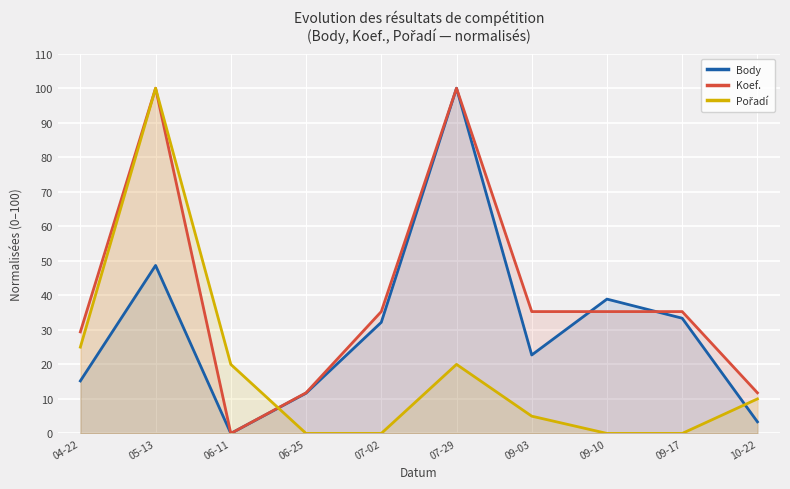

What is the difference between the Pořadí values at 05-13 and 07-29?

80.0